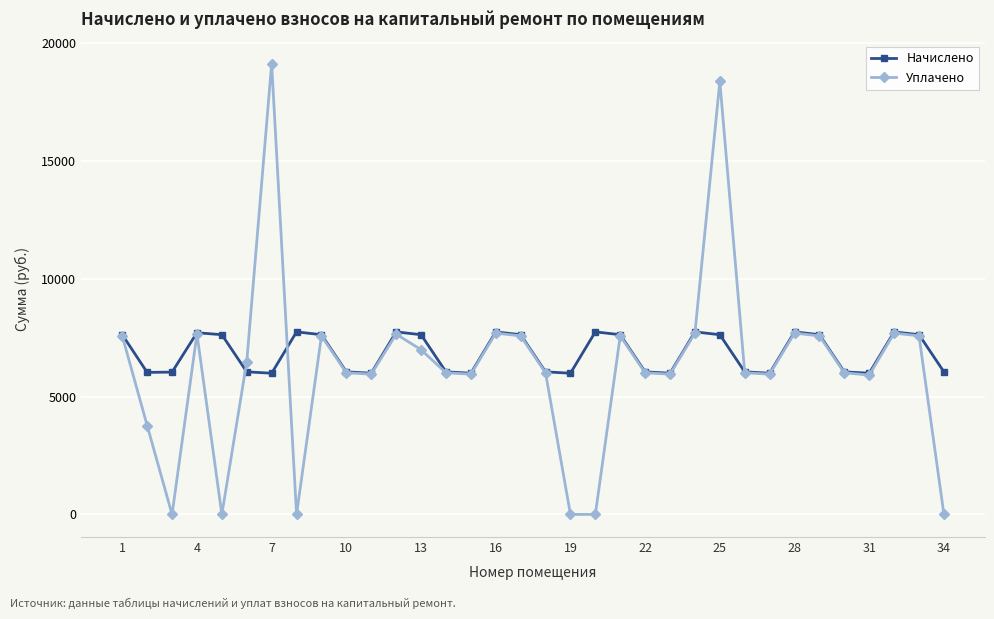

List the series in order of their peak value, lowest first.

Начислено, Уплачено